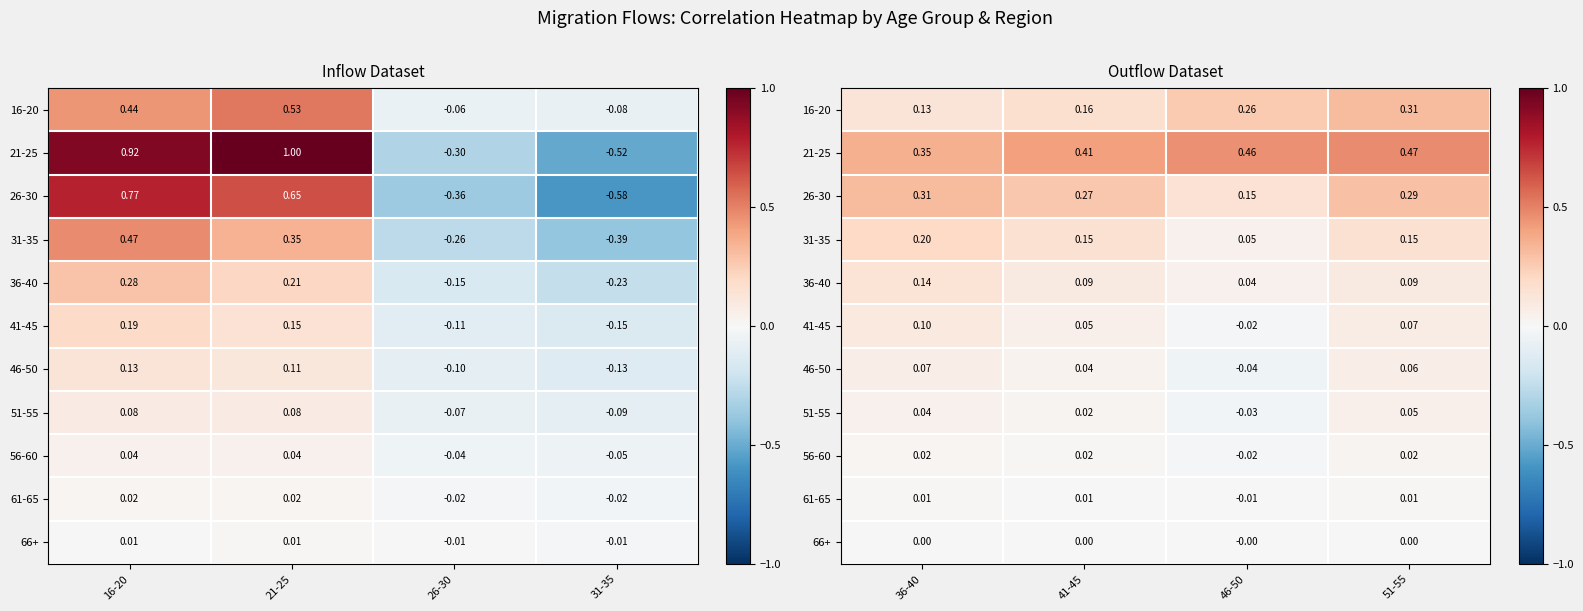

What is the average value of the 16-20 series?

0.2